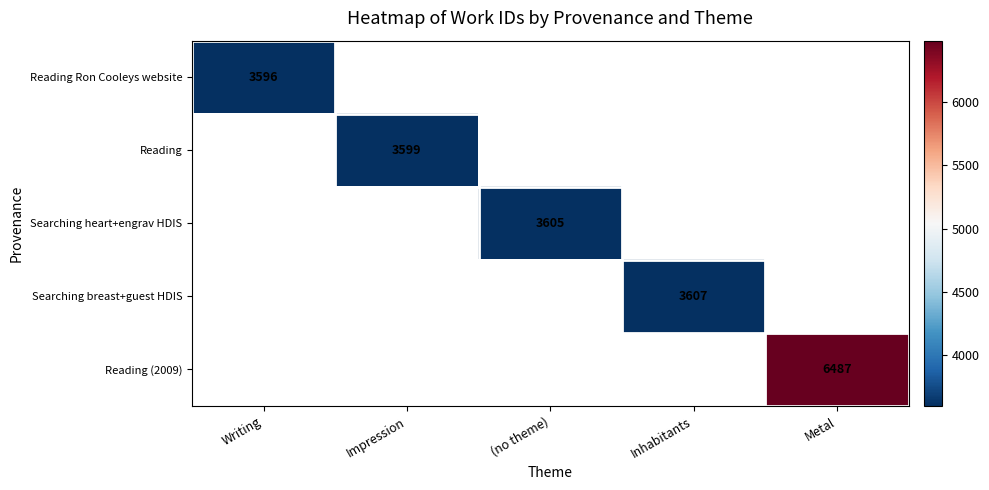

Which has a higher value, Impression or Metal?

Metal